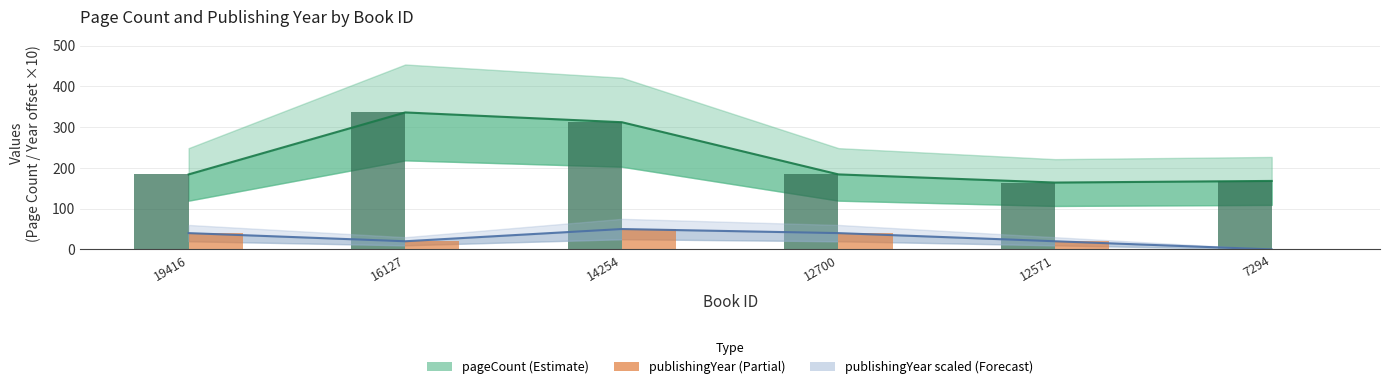

How many data points in publishingYear are above 40?

1